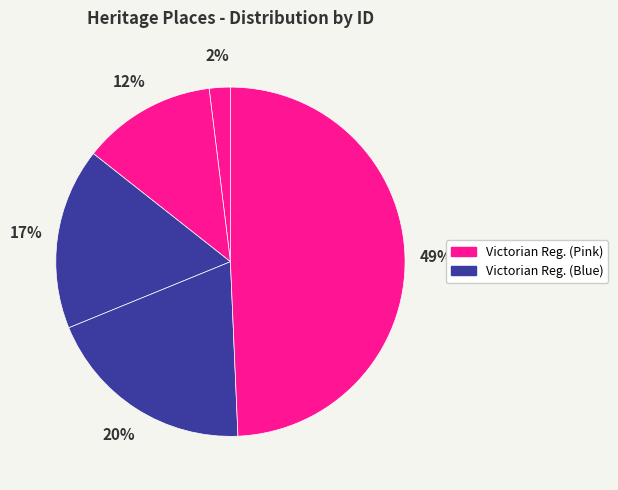

How many segments does this pie chart have?

5